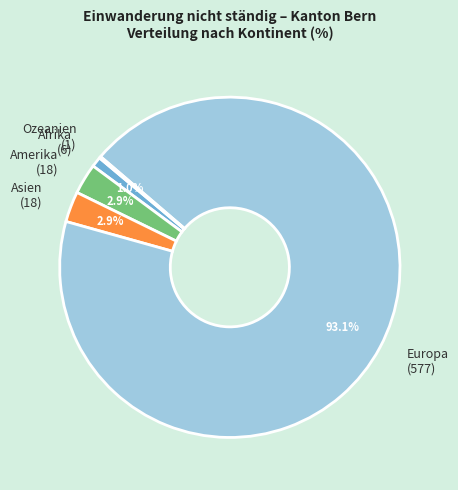

To the nearest percent, what is the difference between the Ozeanien and Amerika slice percentages?

3%